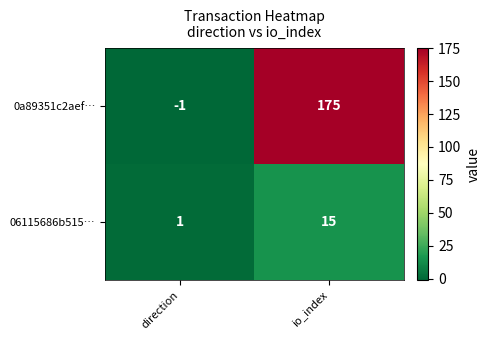

At which label is 06115686b515… closest to 8?

direction